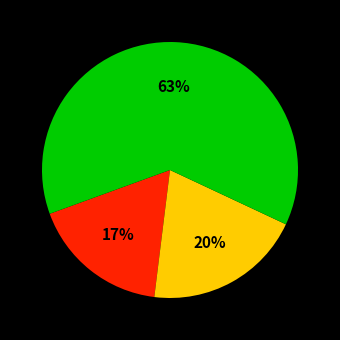

To the nearest percent, what is the average slice percentage?

33%